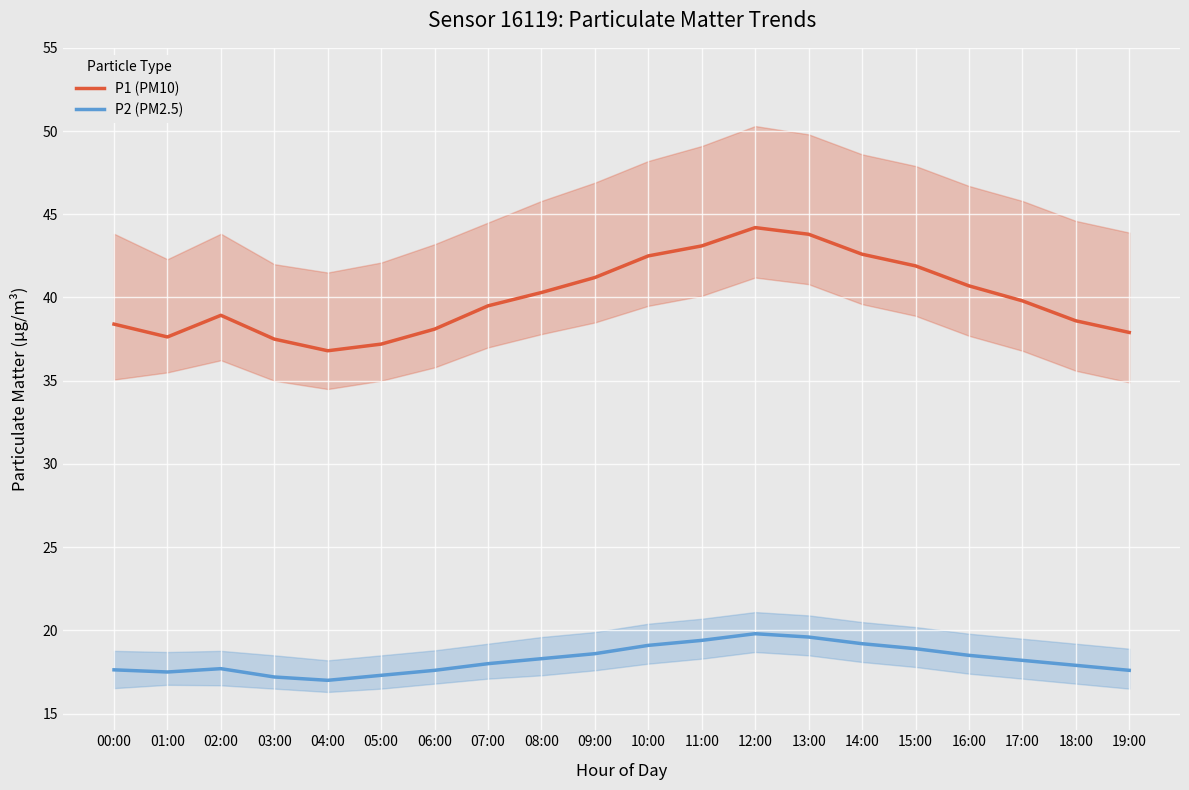

What is the sum of all P2 (PM2.5) values?

365.0